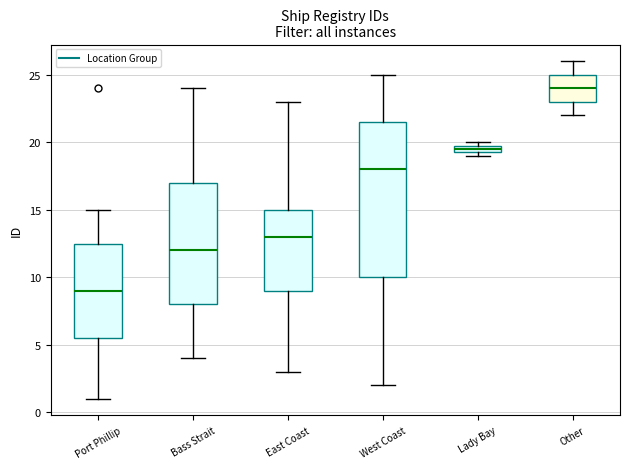

Which box has the highest median line?

Other